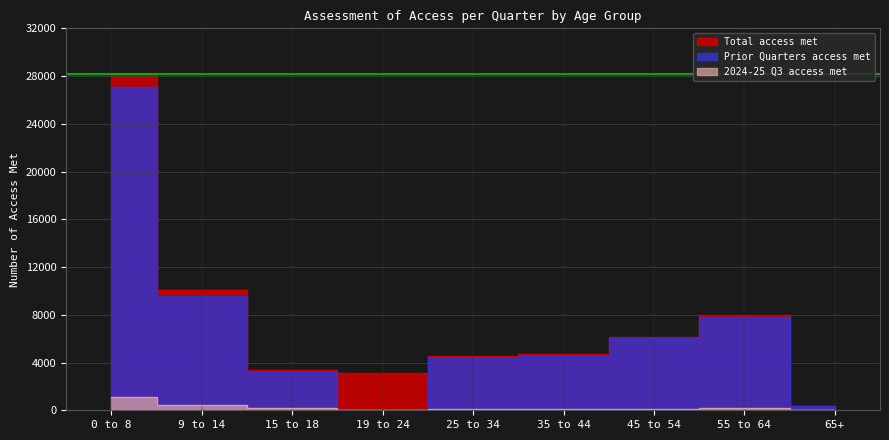

At which label does 2024-25 Q3 access met first exceed 143?

0 to 8